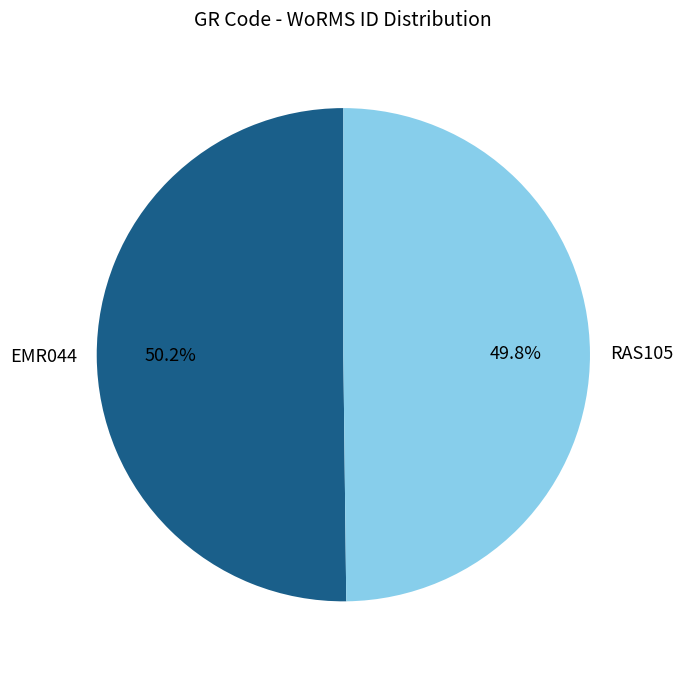

Is there any slice that represents more than half of the pie?

Yes